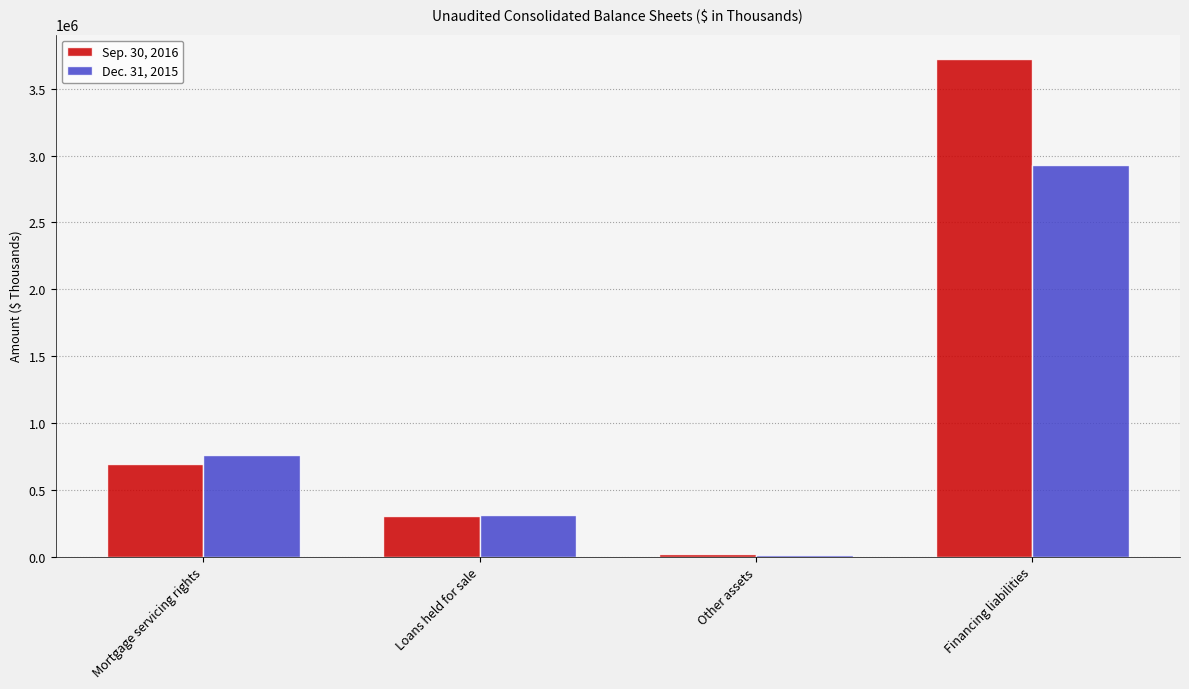

What is the label of the 3rd bar from the right?

Loans held for sale